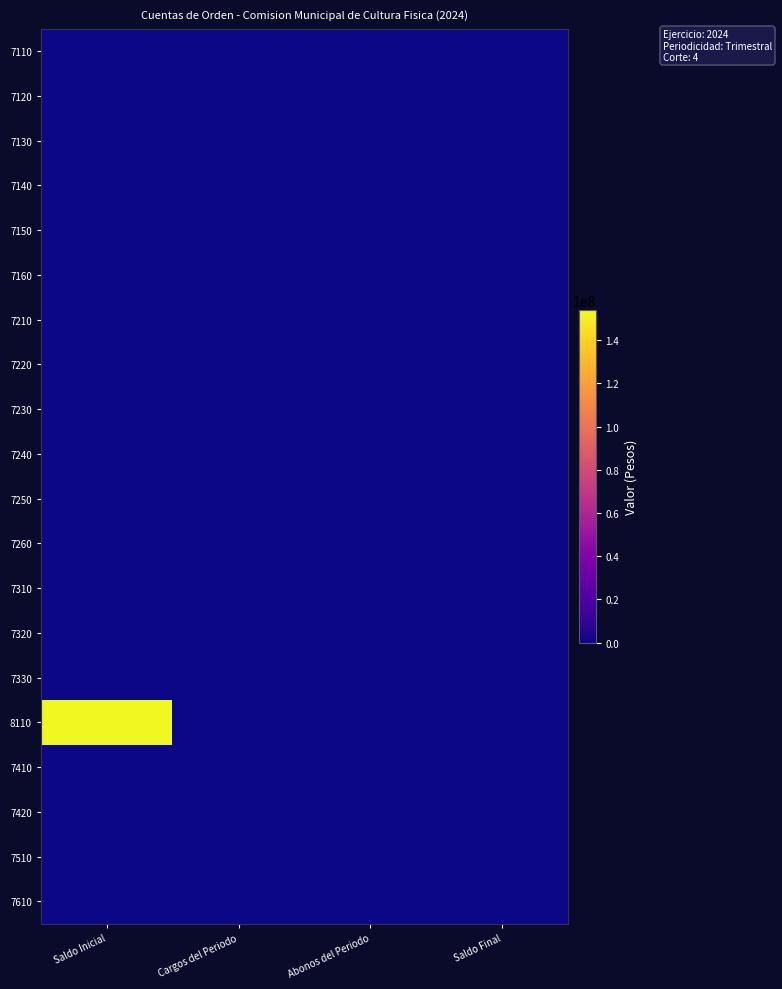

Reading left to right, list all the values displayed in this chart.

7110: Saldo Inicial=0	Cargos del Periodo=0	Abonos del Periodo=0	Saldo Final=0
7120: Saldo Inicial=0	Cargos del Periodo=0	Abonos del Periodo=0	Saldo Final=0
7130: Saldo Inicial=0	Cargos del Periodo=0	Abonos del Periodo=0	Saldo Final=0
7140: Saldo Inicial=0	Cargos del Periodo=0	Abonos del Periodo=0	Saldo Final=0
7150: Saldo Inicial=0	Cargos del Periodo=0	Abonos del Periodo=0	Saldo Final=0
7160: Saldo Inicial=0	Cargos del Periodo=0	Abonos del Periodo=0	Saldo Final=0
7210: Saldo Inicial=0	Cargos del Periodo=0	Abonos del Periodo=0	Saldo Final=0
7220: Saldo Inicial=0	Cargos del Periodo=0	Abonos del Periodo=0	Saldo Final=0
7230: Saldo Inicial=0	Cargos del Periodo=0	Abonos del Periodo=0	Saldo Final=0
7240: Saldo Inicial=0	Cargos del Periodo=0	Abonos del Periodo=0	Saldo Final=0
7250: Saldo Inicial=0	Cargos del Periodo=0	Abonos del Periodo=0	Saldo Final=0
7260: Saldo Inicial=0	Cargos del Periodo=0	Abonos del Periodo=0	Saldo Final=0
7310: Saldo Inicial=0	Cargos del Periodo=0	Abonos del Periodo=0	Saldo Final=0
7320: Saldo Inicial=0	Cargos del Periodo=0	Abonos del Periodo=0	Saldo Final=0
7330: Saldo Inicial=0	Cargos del Periodo=0	Abonos del Periodo=0	Saldo Final=0
8110: Saldo Inicial=153967944	Cargos del Periodo=0	Abonos del Periodo=0	Saldo Final=0
7410: Saldo Inicial=0	Cargos del Periodo=0	Abonos del Periodo=0	Saldo Final=0
7420: Saldo Inicial=0	Cargos del Periodo=0	Abonos del Periodo=0	Saldo Final=0
7510: Saldo Inicial=0	Cargos del Periodo=0	Abonos del Periodo=0	Saldo Final=0
7610: Saldo Inicial=0	Cargos del Periodo=0	Abonos del Periodo=0	Saldo Final=0